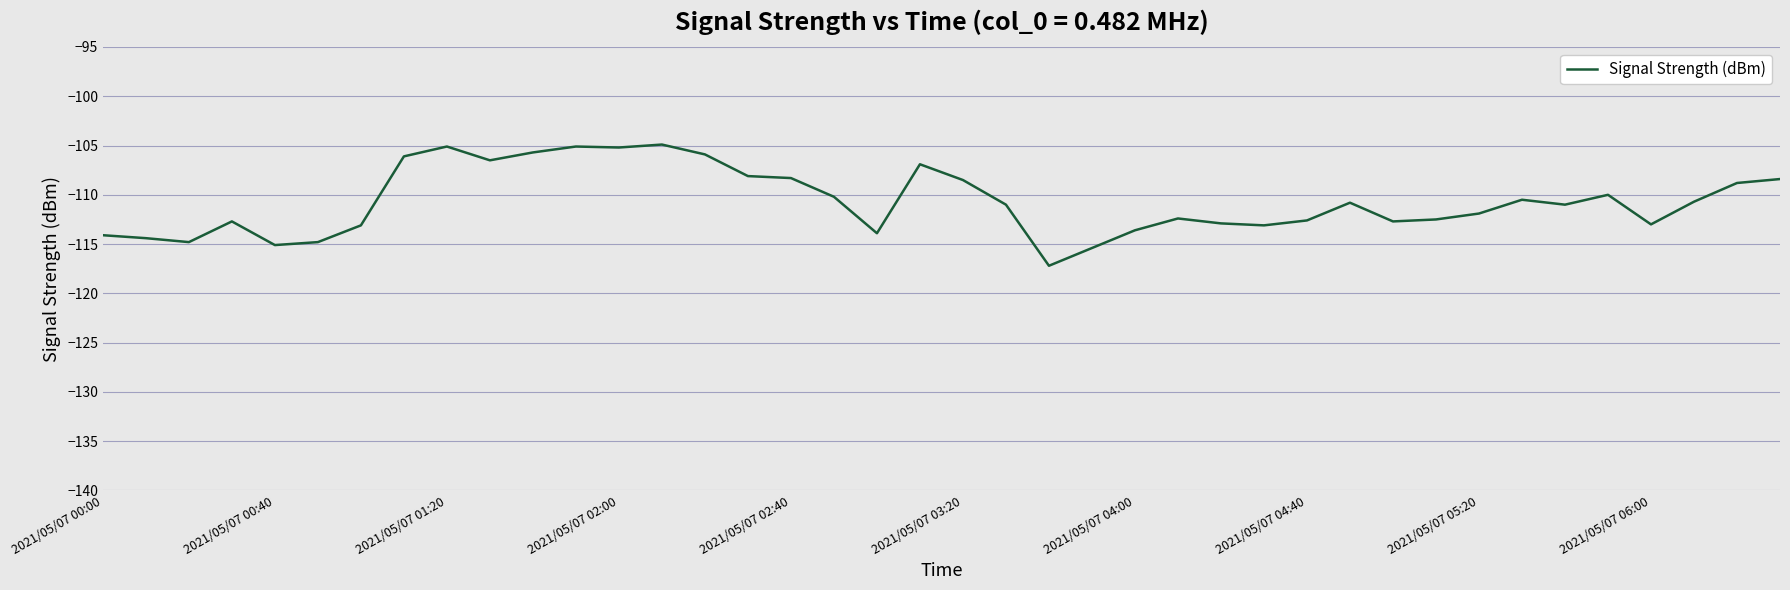

What is the difference between the maximum and minimum values?

12.3